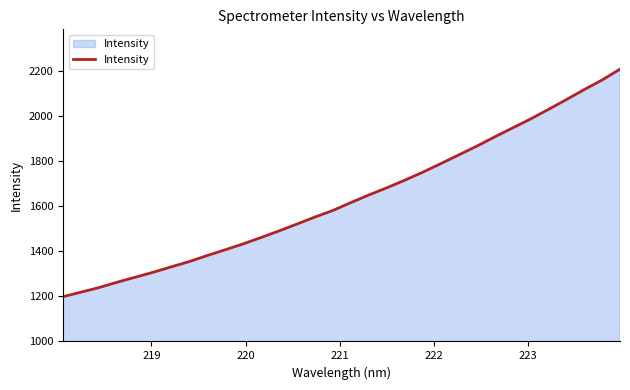

What is the smallest value displayed?

1198.6